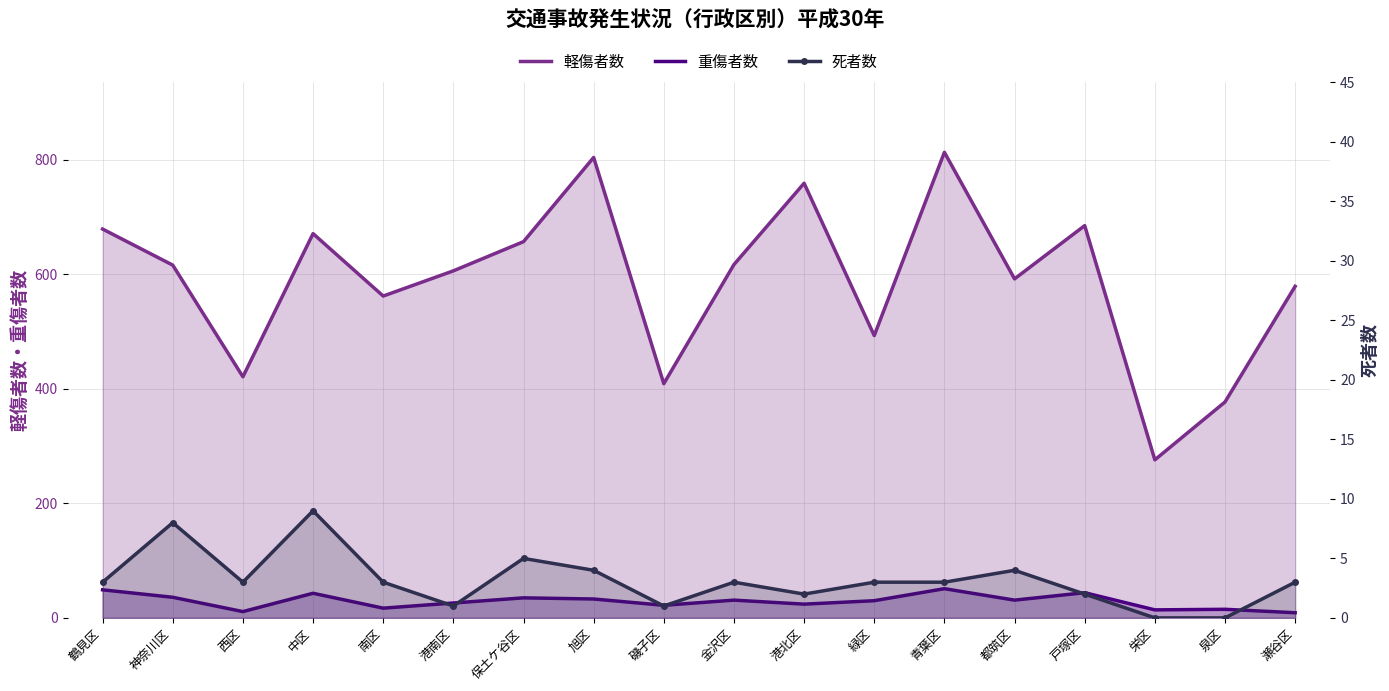

What is the difference between the 死者数 values at 緑区 and 中区?

6